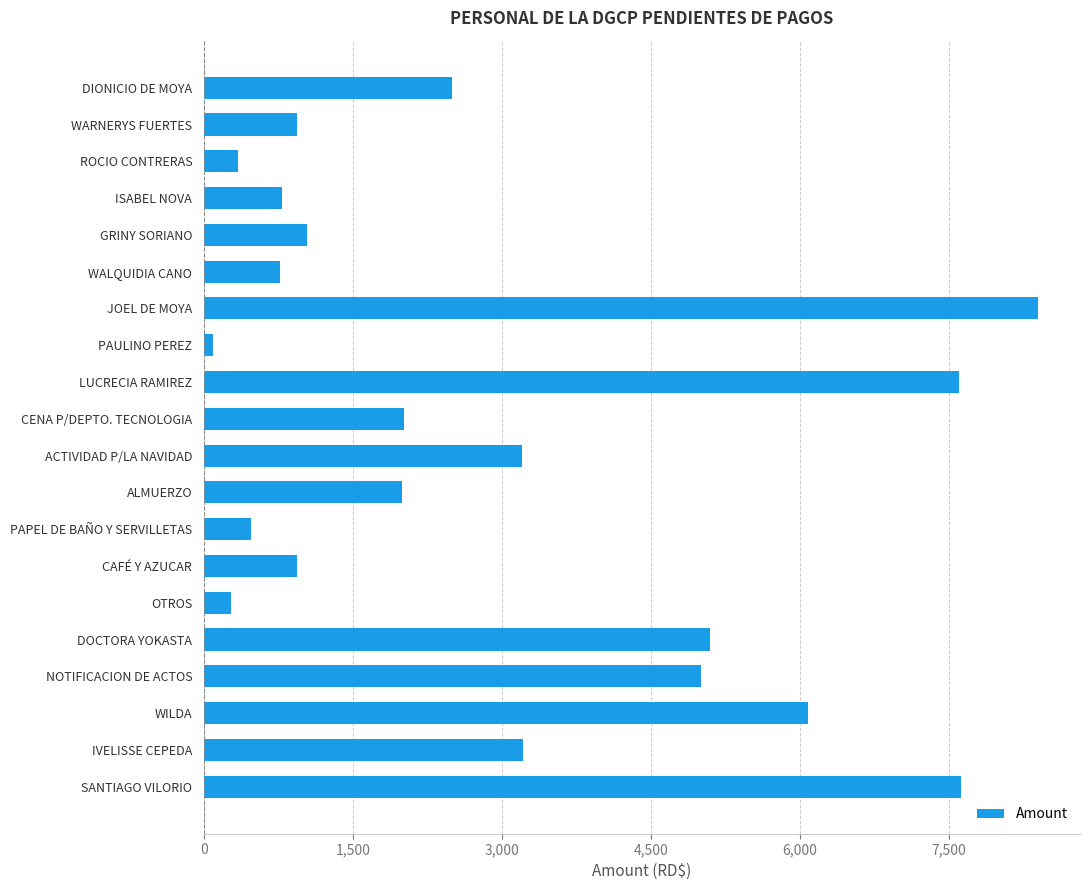

What is the label of the 16th bar from the top?

DOCTORA YOKASTA